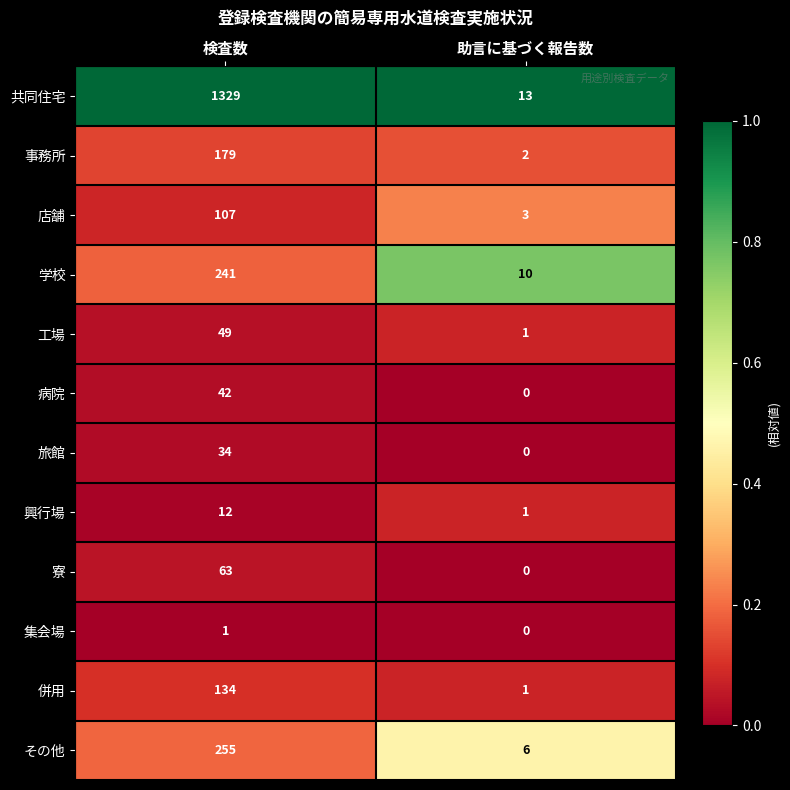

Reading left to right, what are all the values shown in this chart?

共同住宅: 1329	13
事務所: 179	2
店舗: 107	3
学校: 241	10
工場: 49	1
病院: 42	0
旅館: 34	0
興行場: 12	1
寮: 63	0
集会場: 1	0
併用: 134	1
その他: 255	6